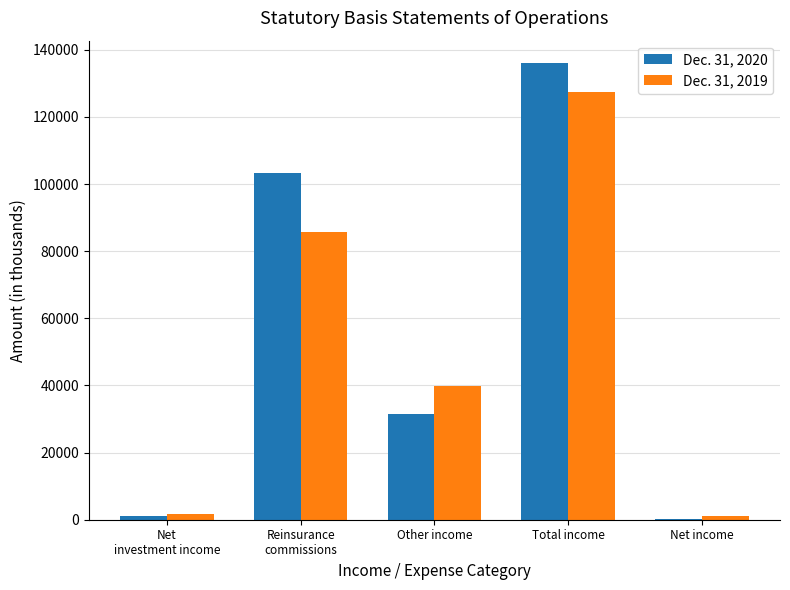

What is the sum of the Dec. 31, 2020 values at Net income and Net
investment income?

1214